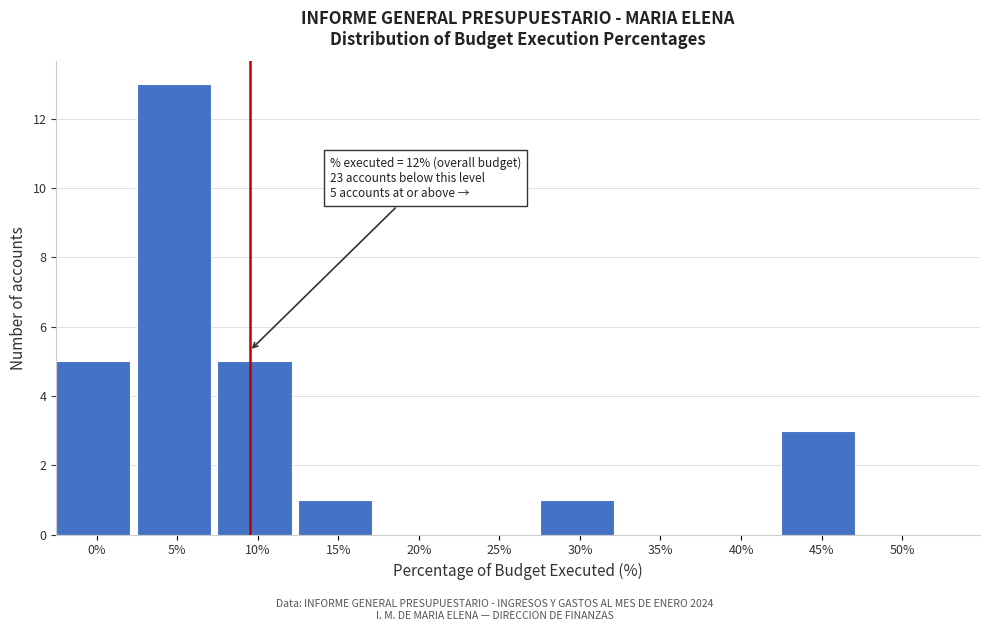

Reading left to right, what are all the values shown in this chart?

0%=5	5%=13	10%=5	15%=1	20%=0	25%=0	30%=1	35%=0	40%=0	45%=3	50%=0